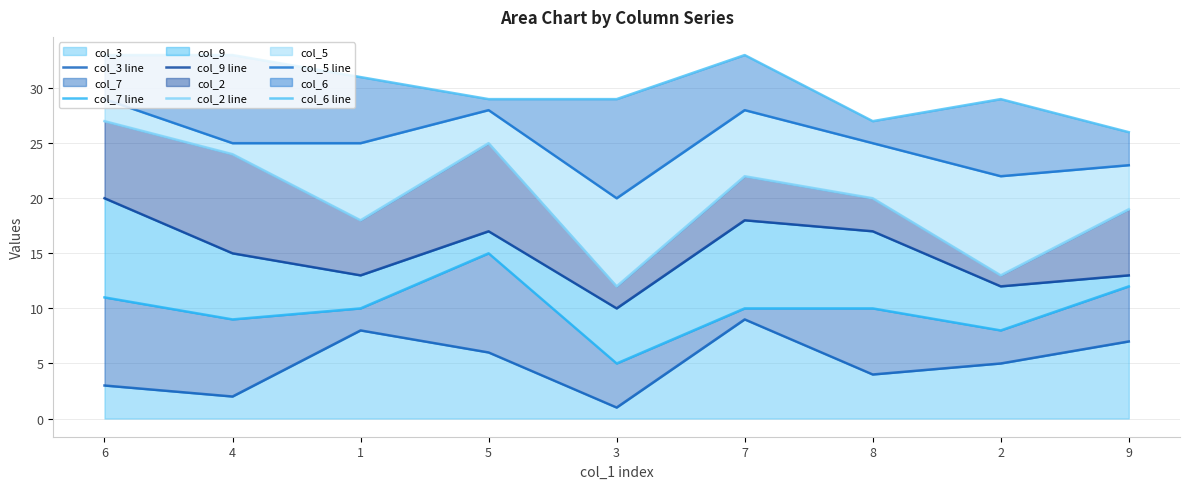

Which category has the highest value in the col_3 line series?

7